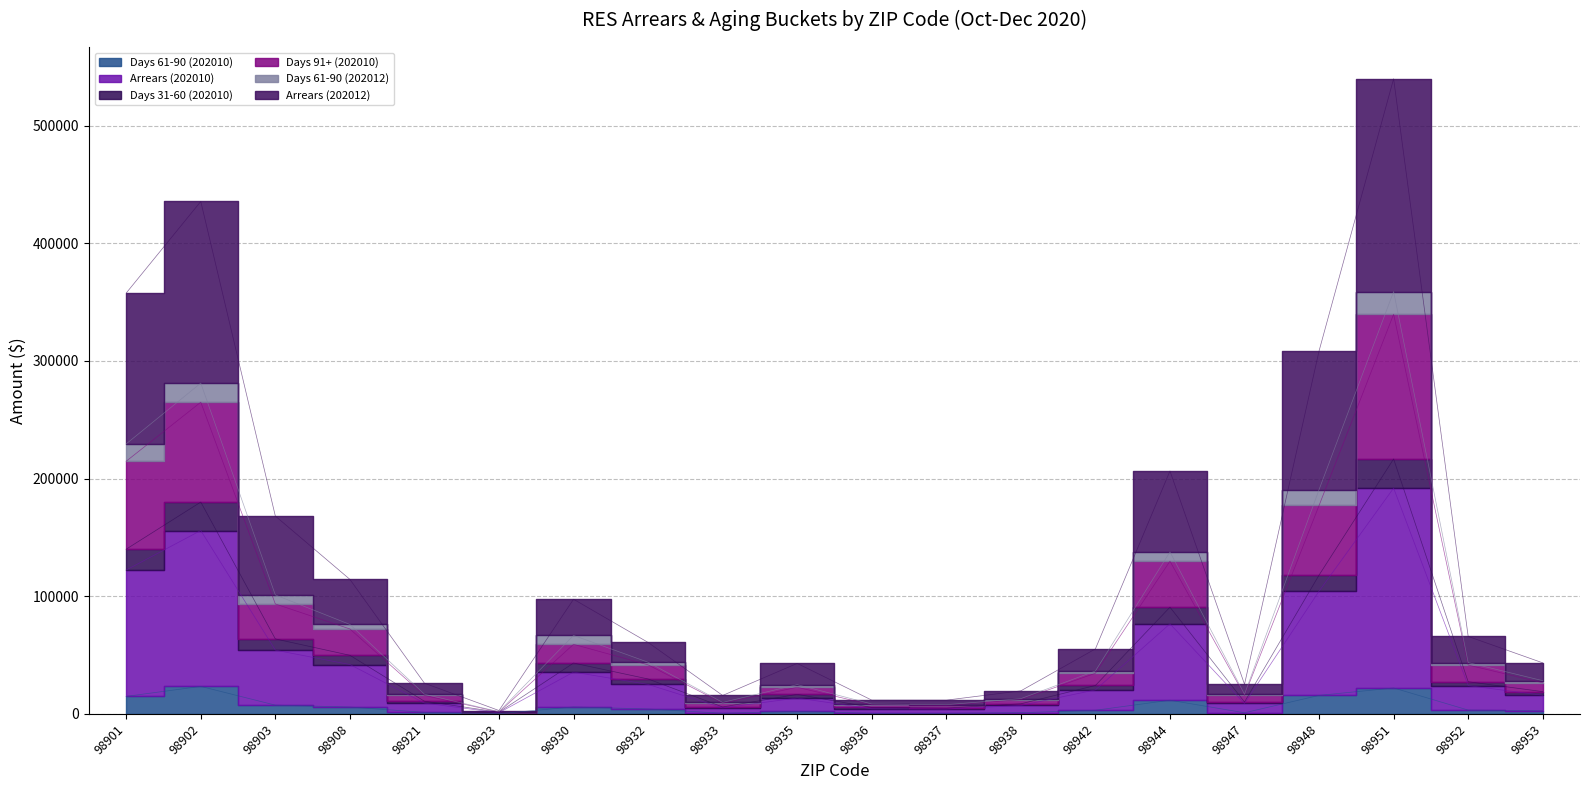

At 98923, list the series in order from smallest to largest.

Days 61-90 (202010), Arrears (202012), Days 31-60 (202010), Arrears (202010), Days 91+ (202010), Days 61-90 (202012)